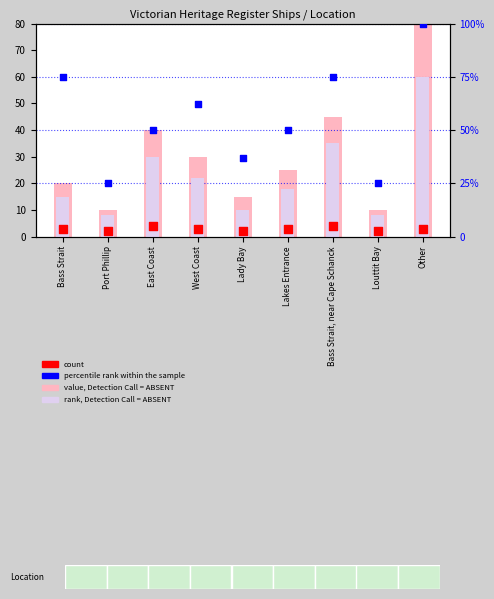

Which series contains the highest Y value?

percentile rank within the sample